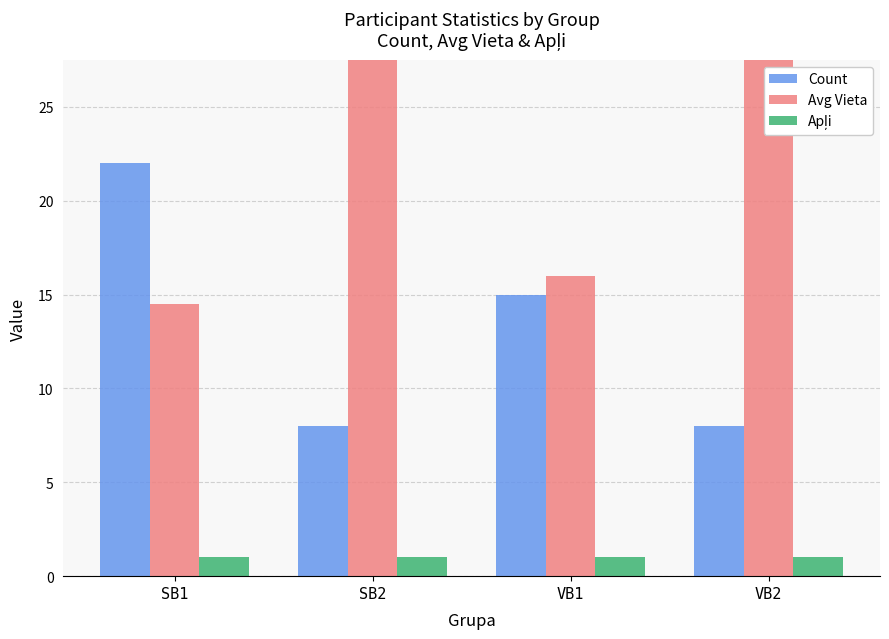

What is the difference between the Count values at VB1 and SB2?

7.0